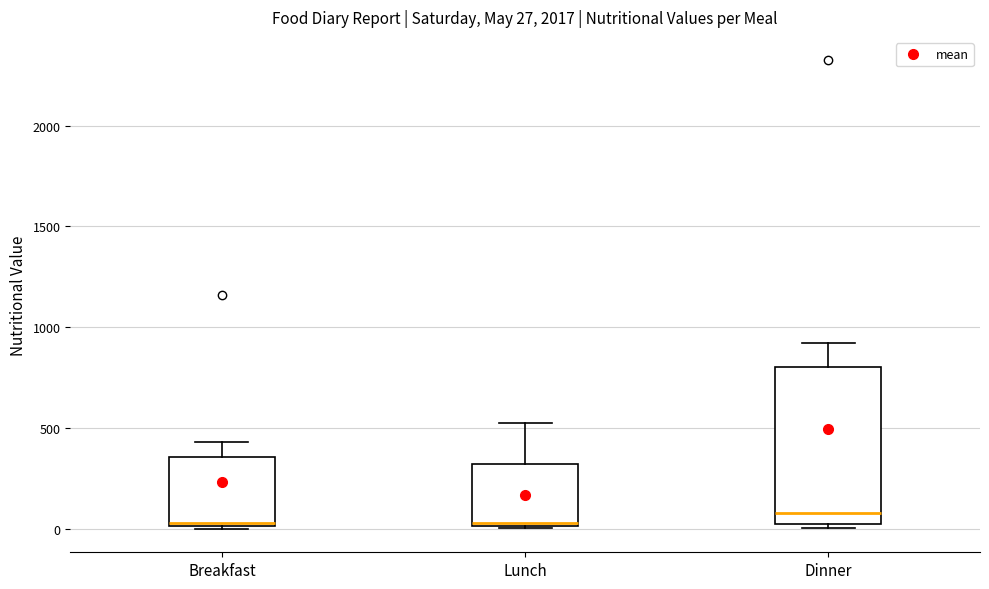

Which box is the tallest, from its lower edge to its upper edge?

Dinner